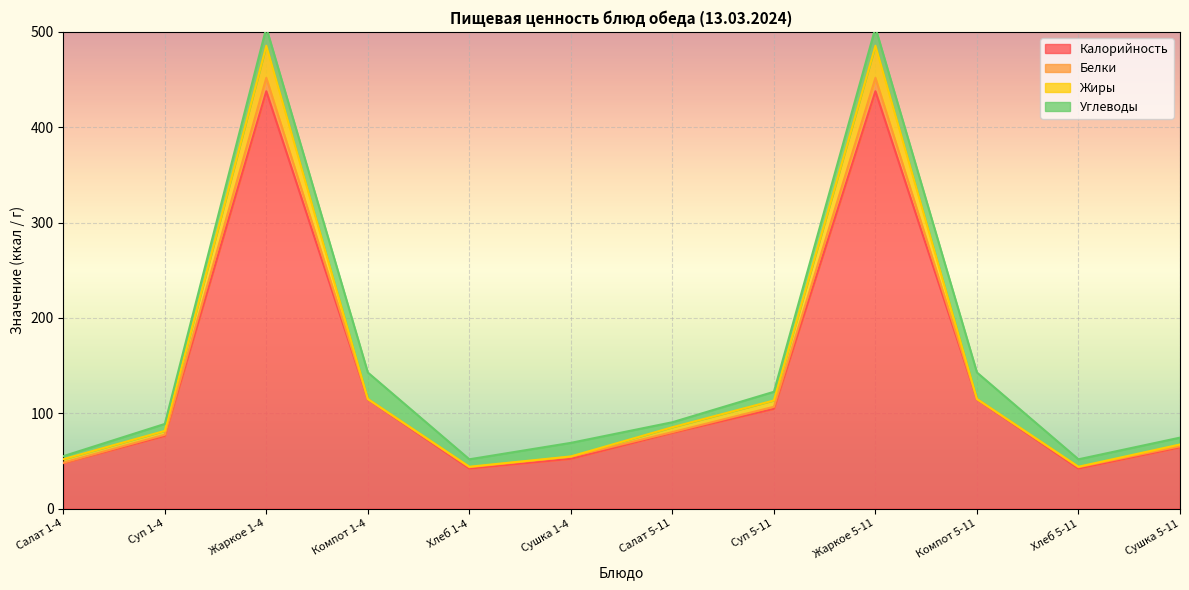

What is the lowest value of the Жиры series?

0.1